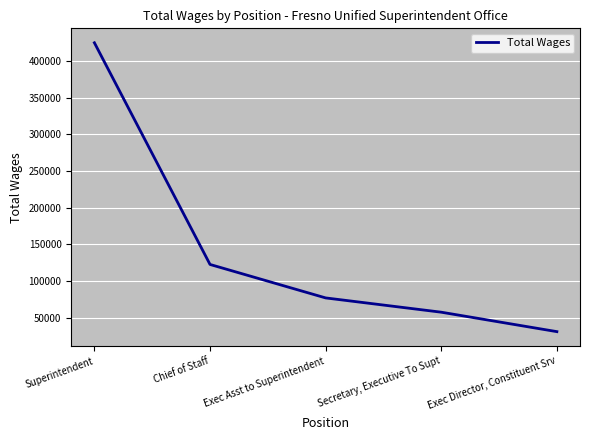

What is the sum of all values?

713006